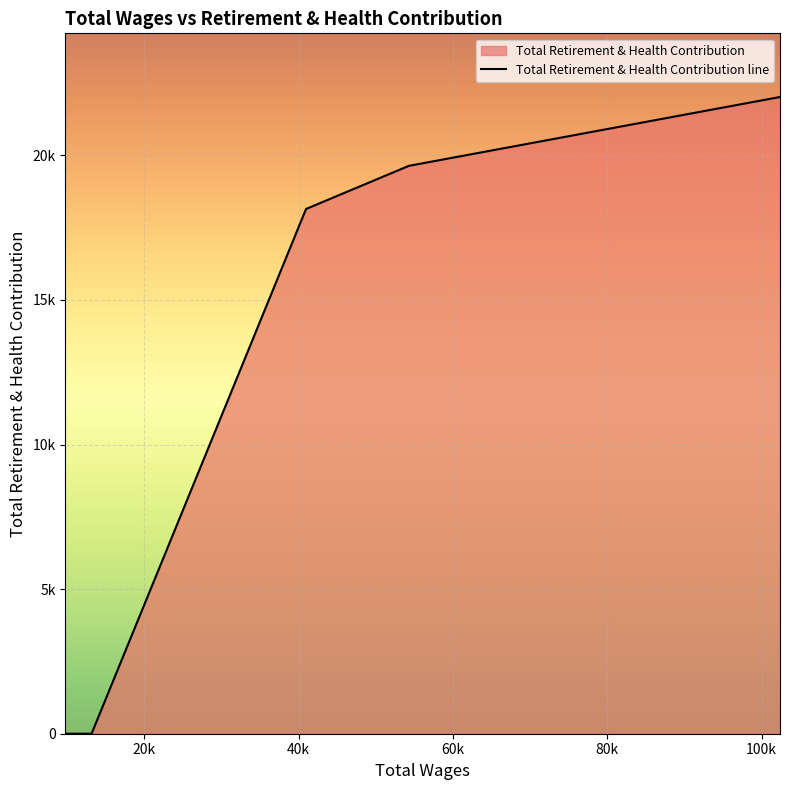

How many lines are shown in the chart?

1